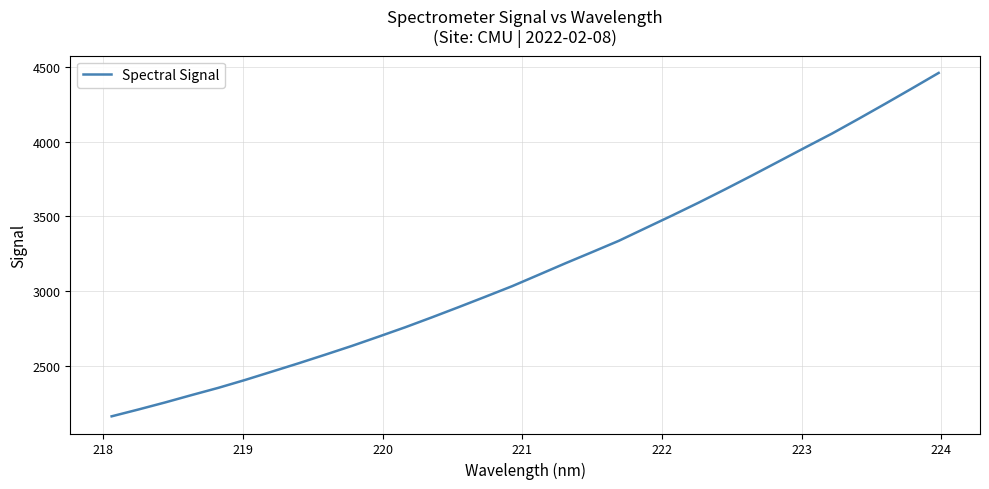

What is the smallest value displayed?

2160.3